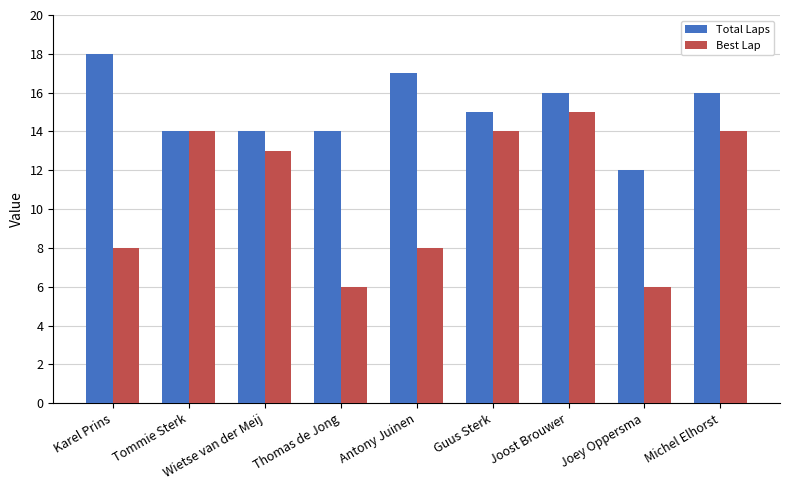

Reading right to left, extract all data points from this chart.

Total Laps: Michel Elhorst=16	Joey Oppersma=12	Joost Brouwer=16	Guus Sterk=15	Antony Juinen=17	Thomas de Jong=14	Wietse van der Meij=14	Tommie Sterk=14	Karel Prins=18
Best Lap: Michel Elhorst=14	Joey Oppersma=6	Joost Brouwer=15	Guus Sterk=14	Antony Juinen=8	Thomas de Jong=6	Wietse van der Meij=13	Tommie Sterk=14	Karel Prins=8